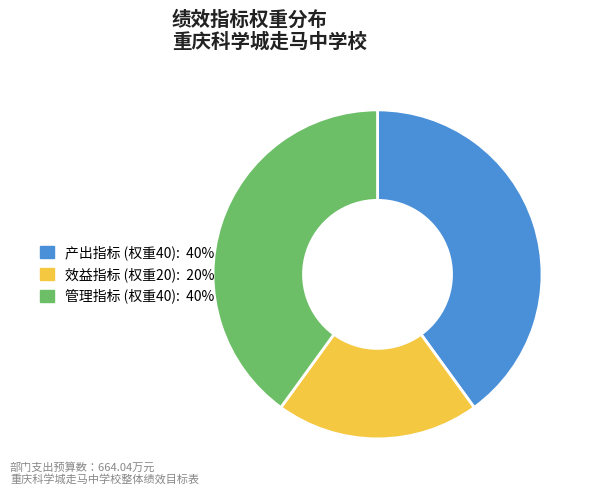

Is there a majority slice in this chart?

No